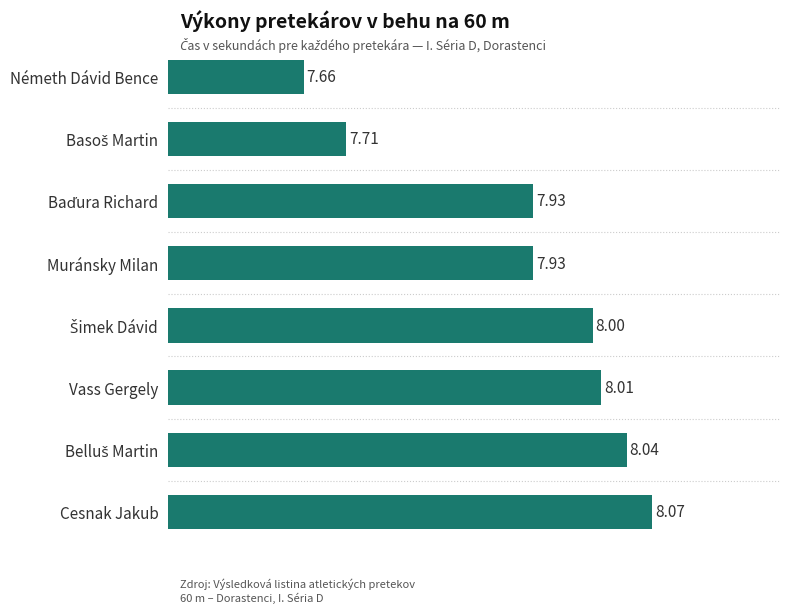

Which label corresponds to the largest value in the chart?

Cesnak Jakub